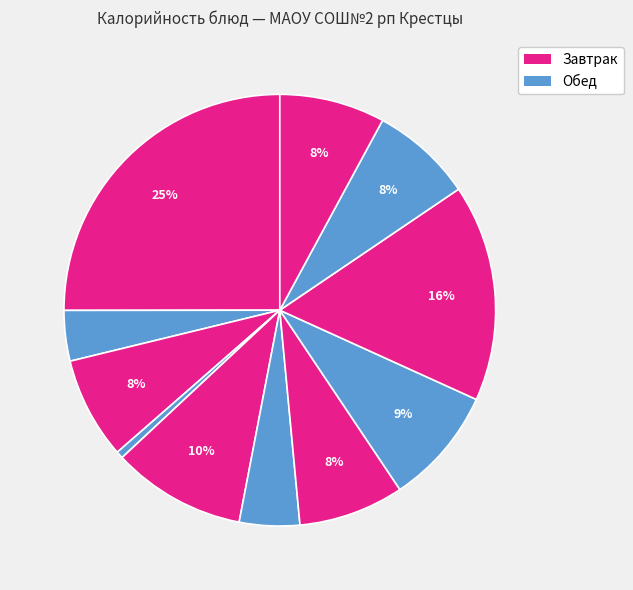

How many slices are in this pie chart?

11